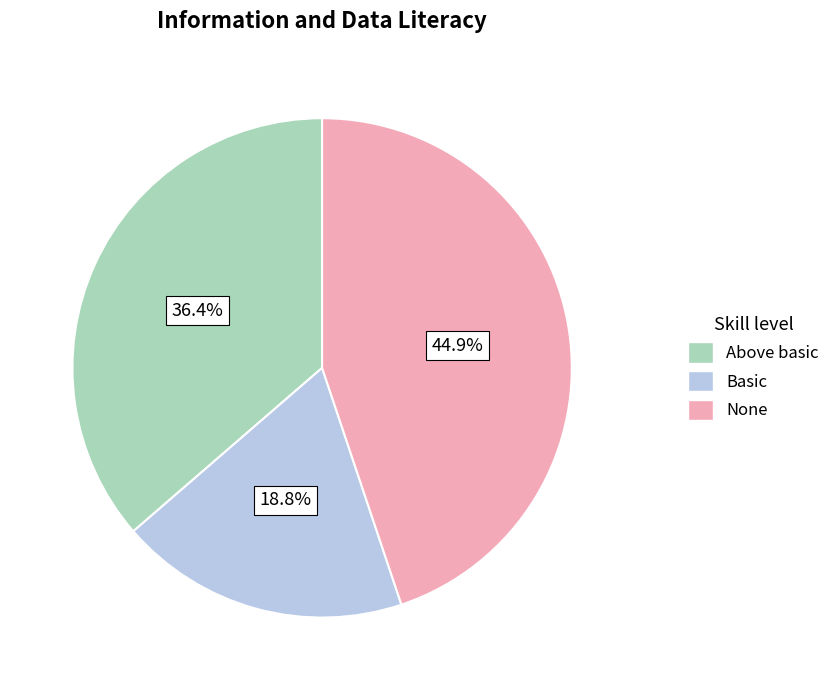

What is the largest slice in the pie chart?

None